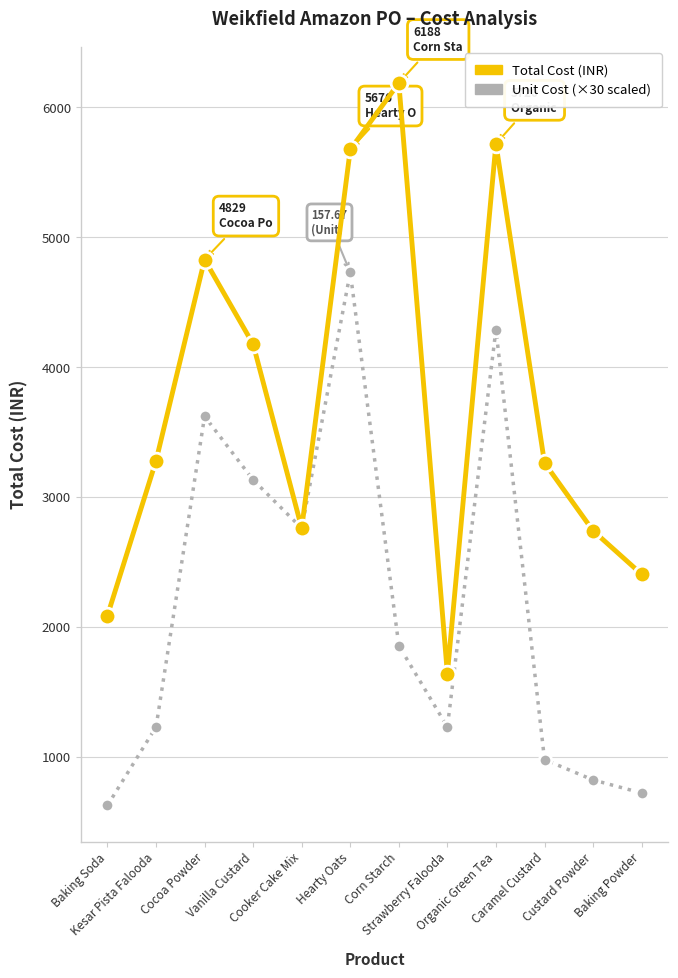

How many lines are shown in the chart?

2